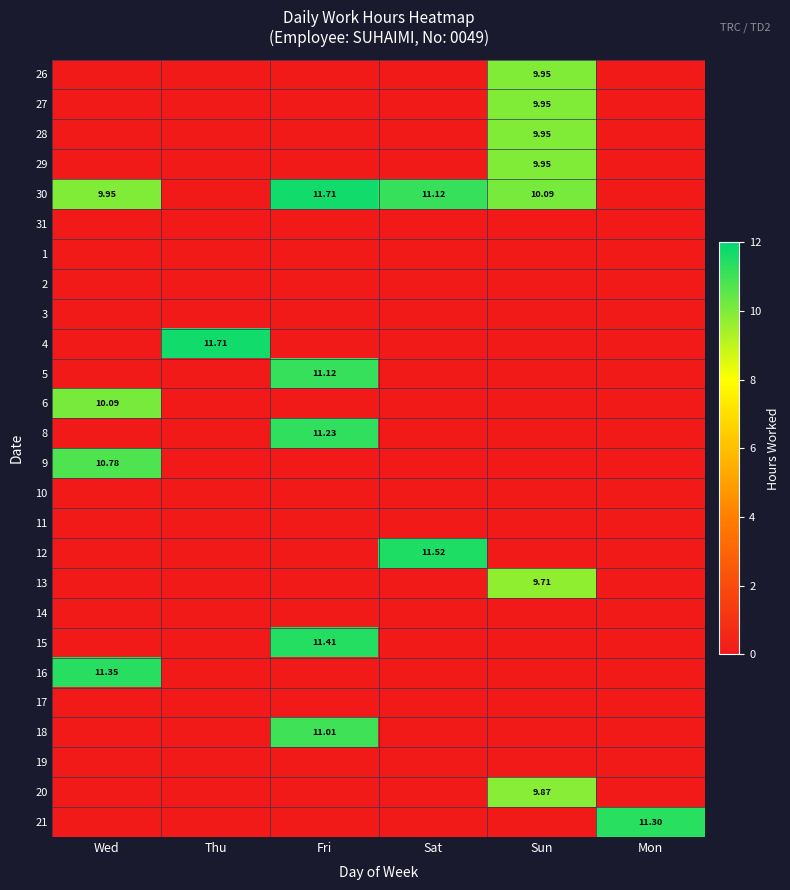

What is the greatest value displayed?

11.7